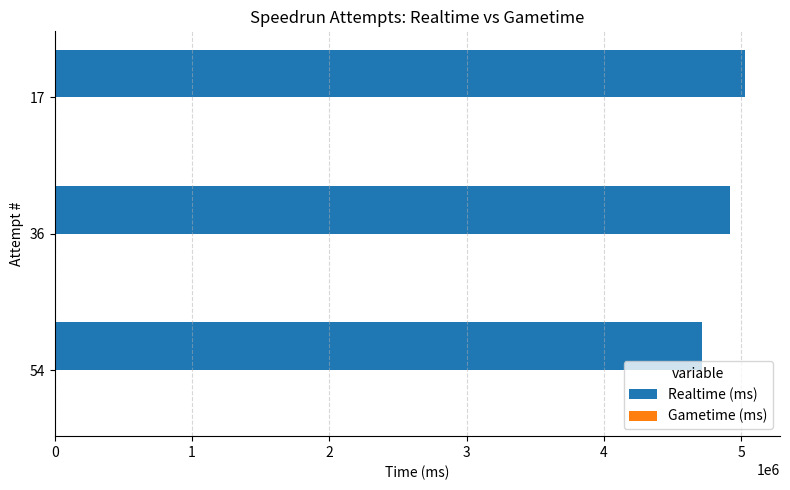

What is the sum of the values at 54 and 36?

9636151